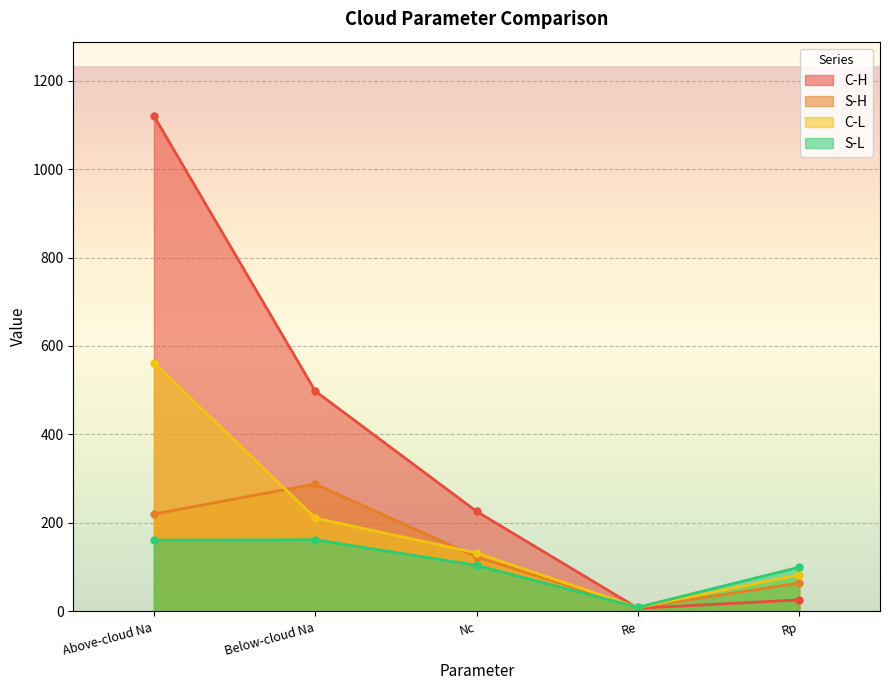

Count the number of categories in the chart.

5